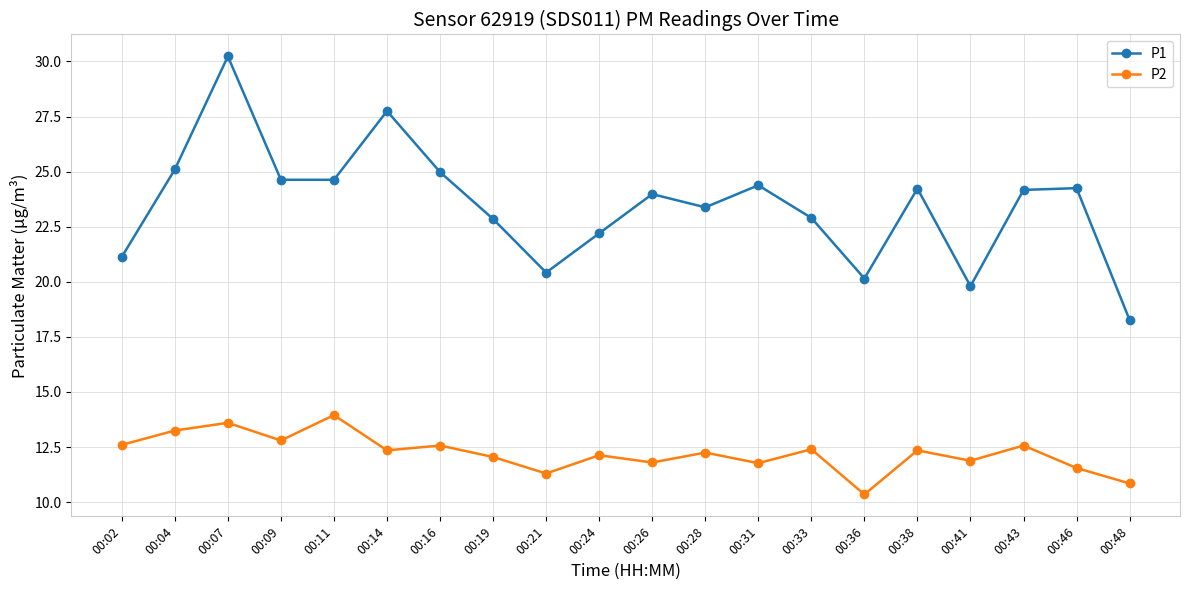

What is the spread (max minus min) of values at 00:38?

11.9